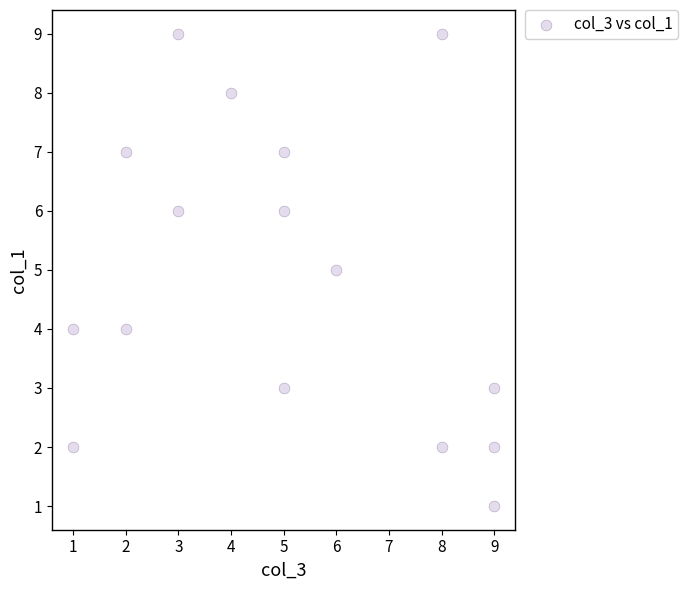

What is the range of Y values (max minus min)?

8